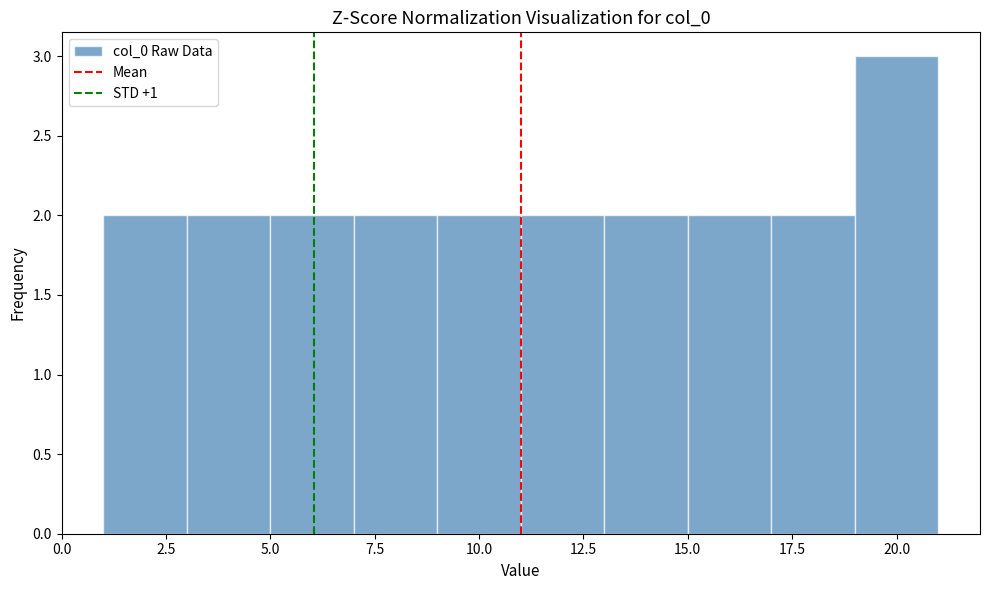

Over which range of the x-axis is the bar tallest?

19 to 21